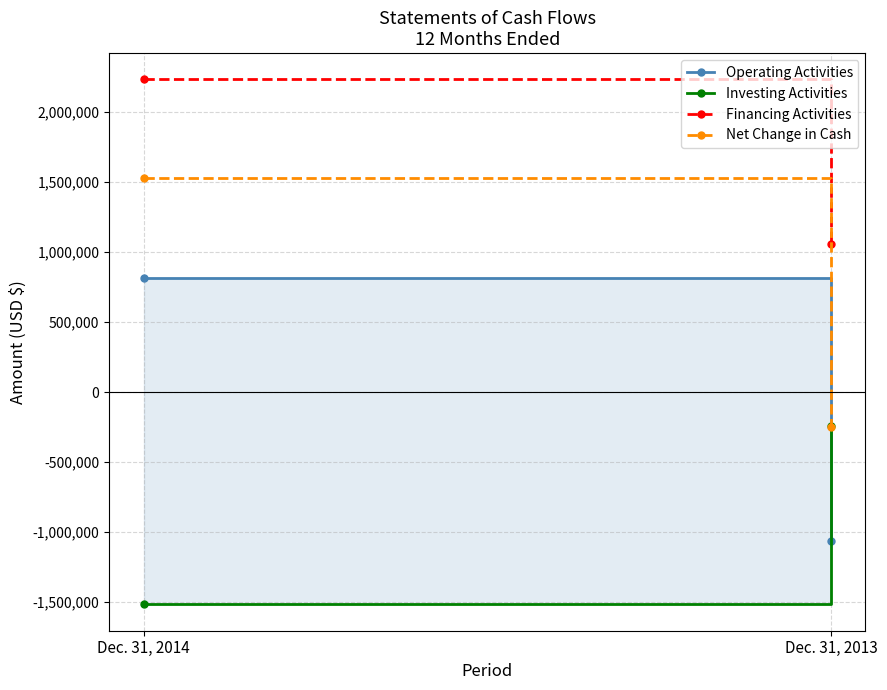

Reading right to left, list all the values displayed in this chart.

Operating Activities: Dec. 31, 2013=-1062560	Dec. 31, 2014=814158
Investing Activities: Dec. 31, 2013=-243874	Dec. 31, 2014=-1517195
Financing Activities: Dec. 31, 2013=1056873	Dec. 31, 2014=2234000
Net Change in Cash: Dec. 31, 2013=-249561	Dec. 31, 2014=1530963